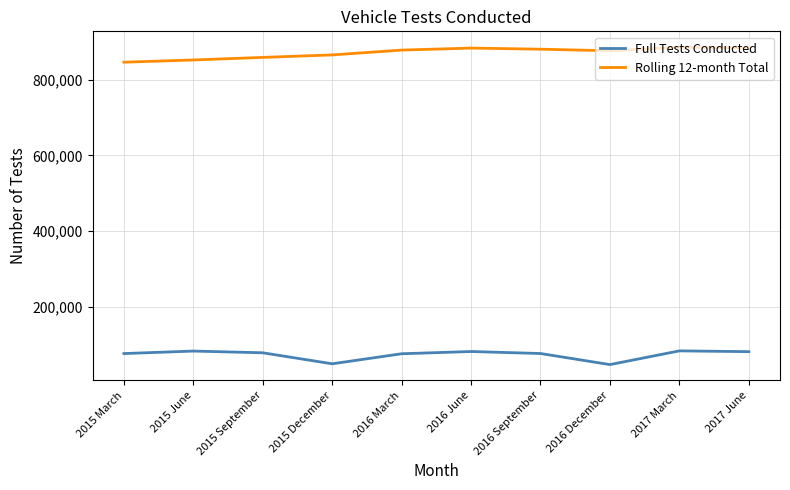

What is the difference between the highest and lowest values at 2016 September?

803874